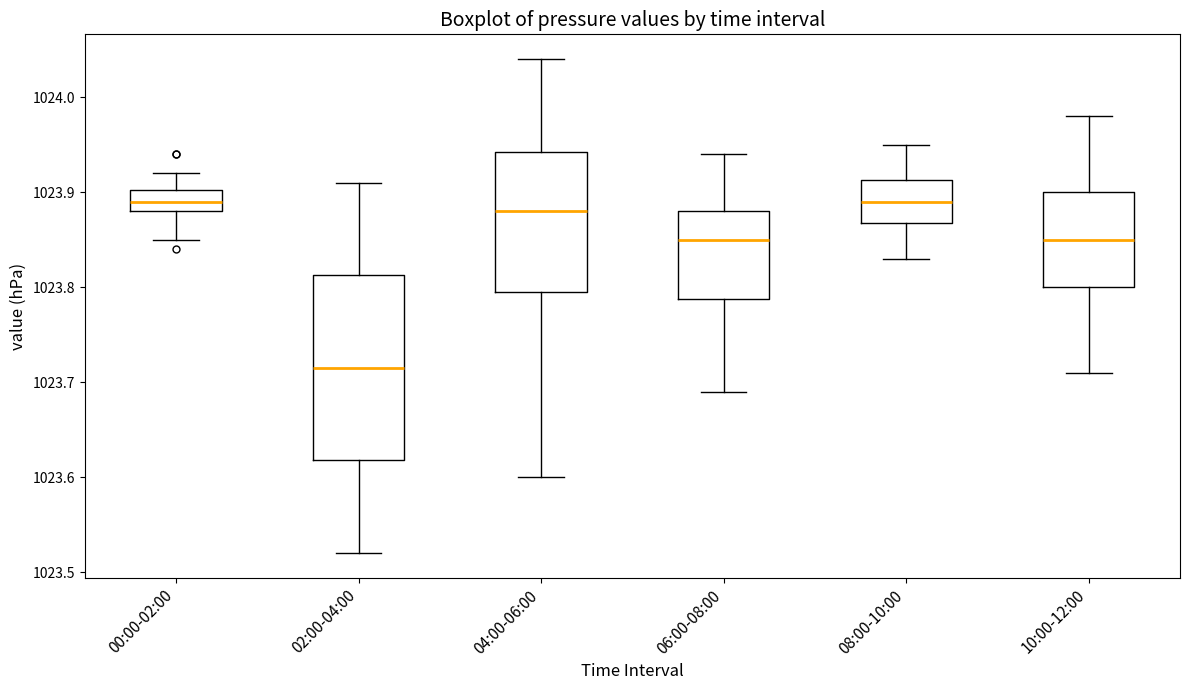

Reading left to right, transcribe this box plot: for each box, give where its median line is, the range the box spans, and where its two whiskers end, as read against the y-axis. The values are not printed on the chart, so give them approximately, as read against the axis.

00:00-02:00: median 1023.89, box 1023.88 to 1023.90, whiskers 1023.85 to 1023.92
02:00-04:00: median 1023.72, box 1023.62 to 1023.81, whiskers 1023.52 to 1023.91
04:00-06:00: median 1023.88, box 1023.80 to 1023.94, whiskers 1023.60 to 1024.04
06:00-08:00: median 1023.85, box 1023.79 to 1023.88, whiskers 1023.69 to 1023.94
08:00-10:00: median 1023.89, box 1023.87 to 1023.91, whiskers 1023.83 to 1023.95
10:00-12:00: median 1023.85, box 1023.80 to 1023.90, whiskers 1023.71 to 1023.98